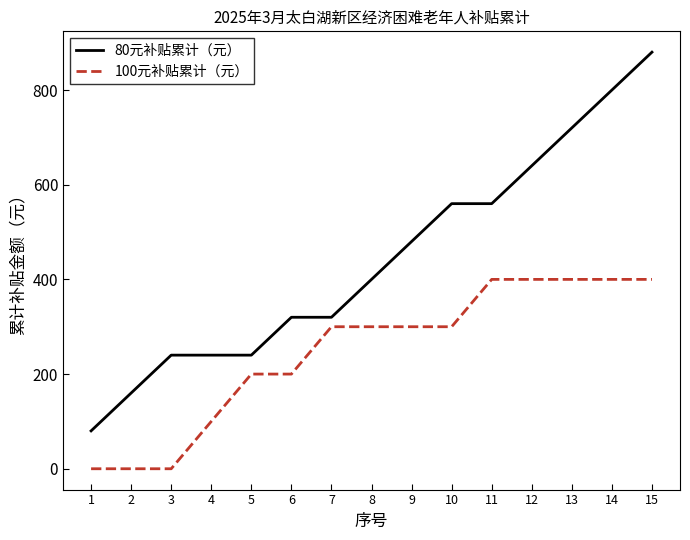

Rank the series by their average value, from highest to lowest.

80元补贴累计（元）, 100元补贴累计（元）